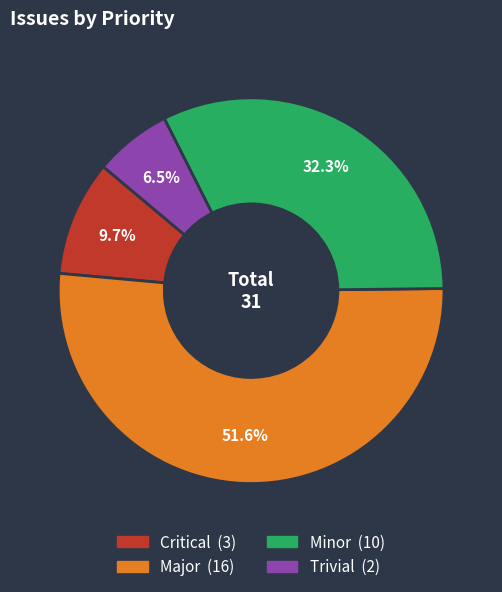

To the nearest percent, what is the average slice percentage?

25%